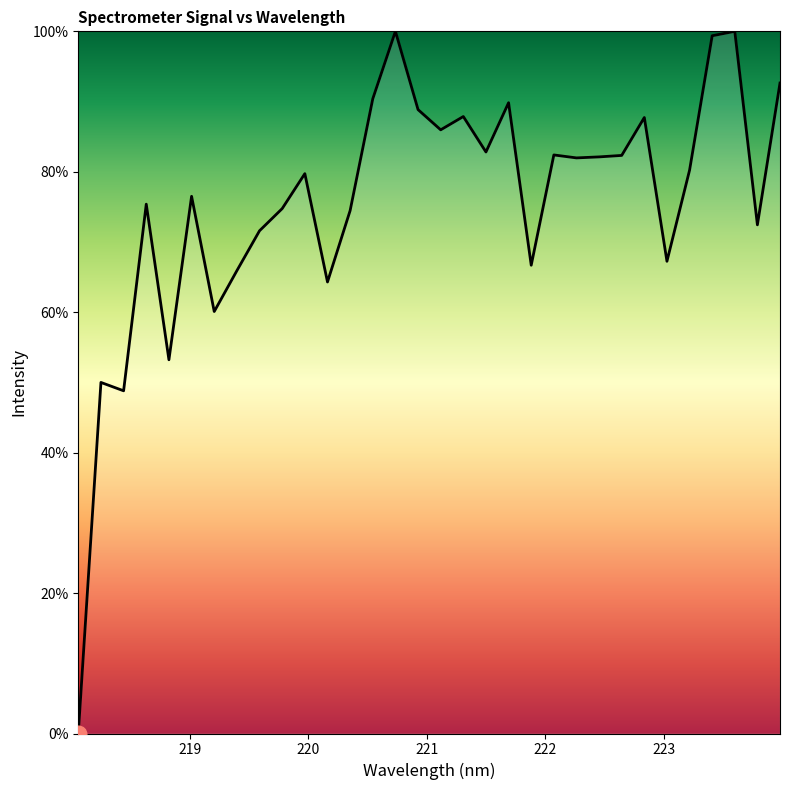

What is the average value?

75.5